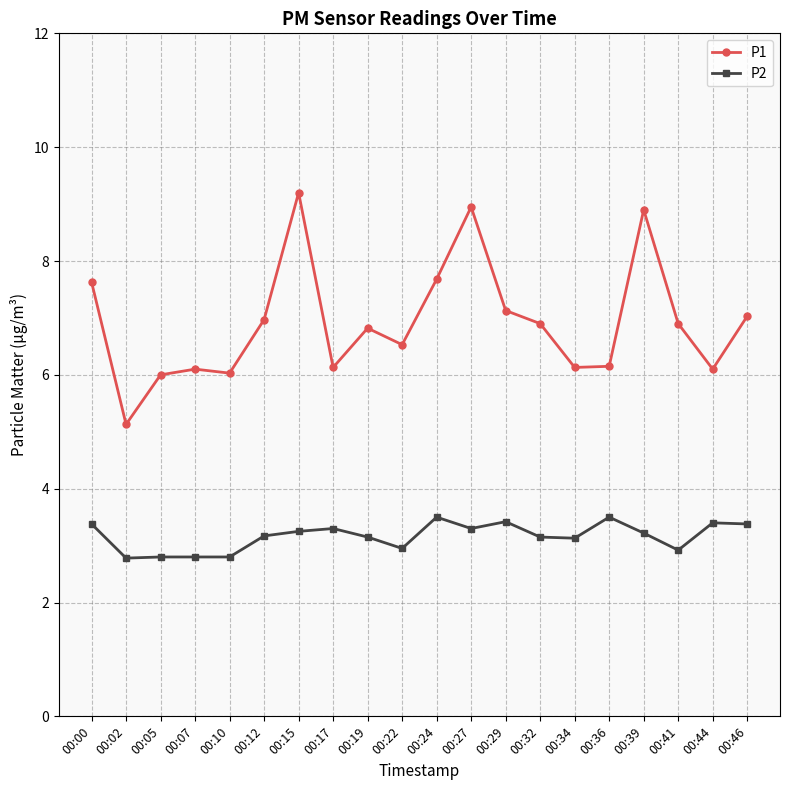

Rank the series by their average value, from highest to lowest.

P1, P2